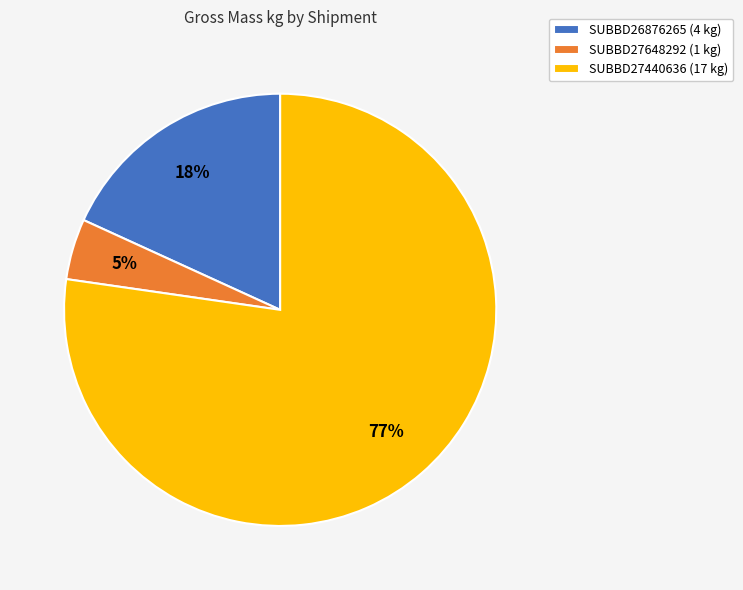

Between SUBBD26876265 and SUBBD27648292, which is larger?

SUBBD26876265